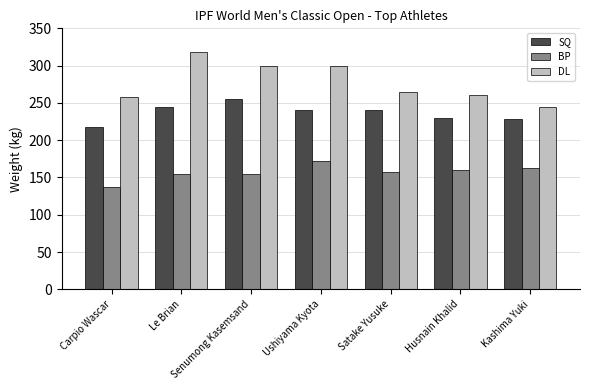

What is the value of the SQ bar at the 3rd from the left?

255.5